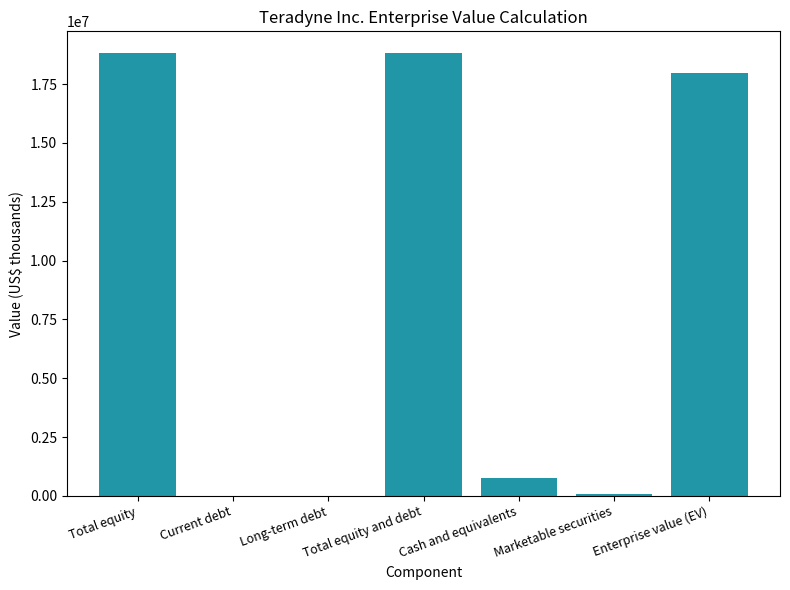

The value at Current debt is -8101564. True or false?

False